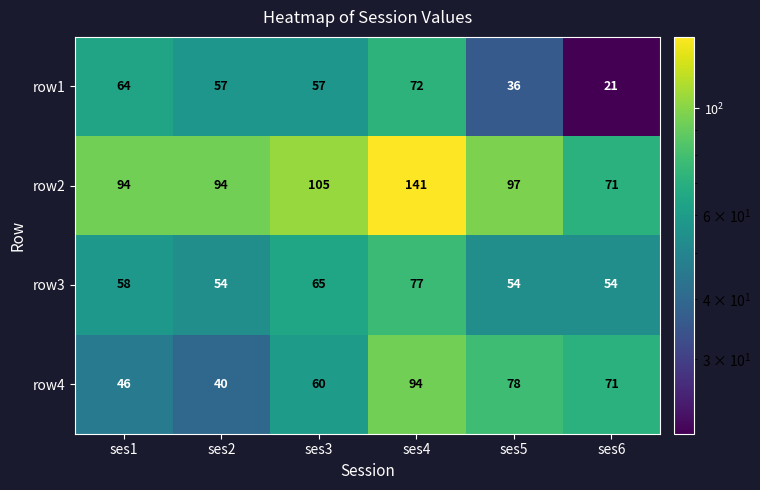

What is the difference between the row1 values at ses1 and ses5?

28